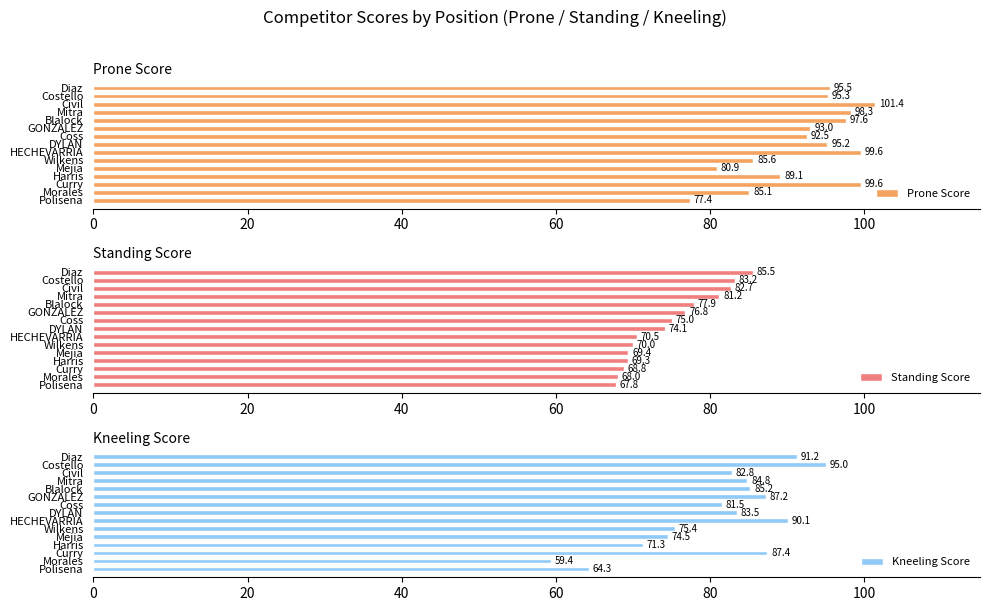

Which series has the widest spread of values?

Kneeling Score